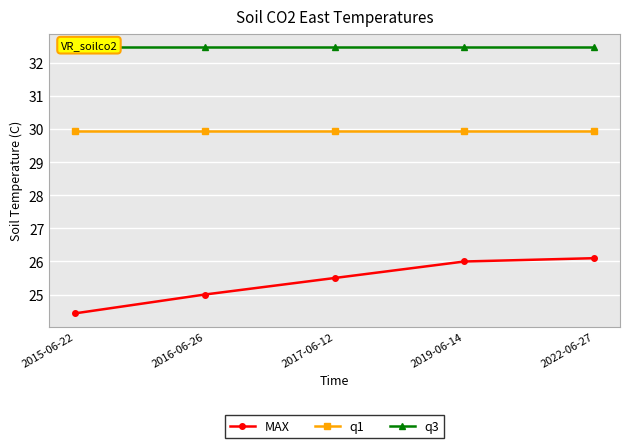

What is the maximum value shown in the chart?

32.5